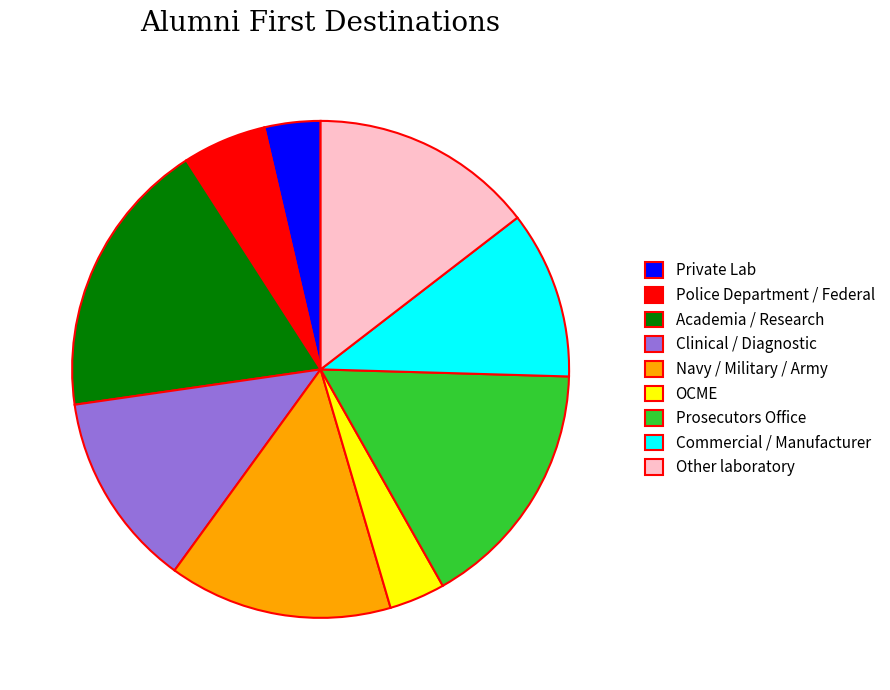

Which slice is the largest?

Academia / Research